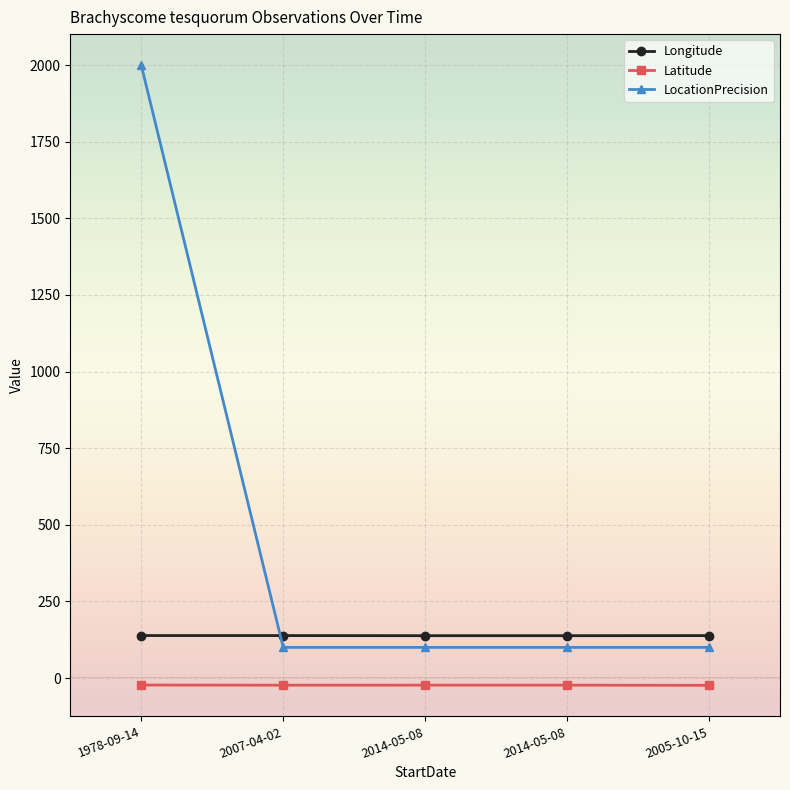

Which category has the highest value in the LocationPrecision series?

1978-09-14